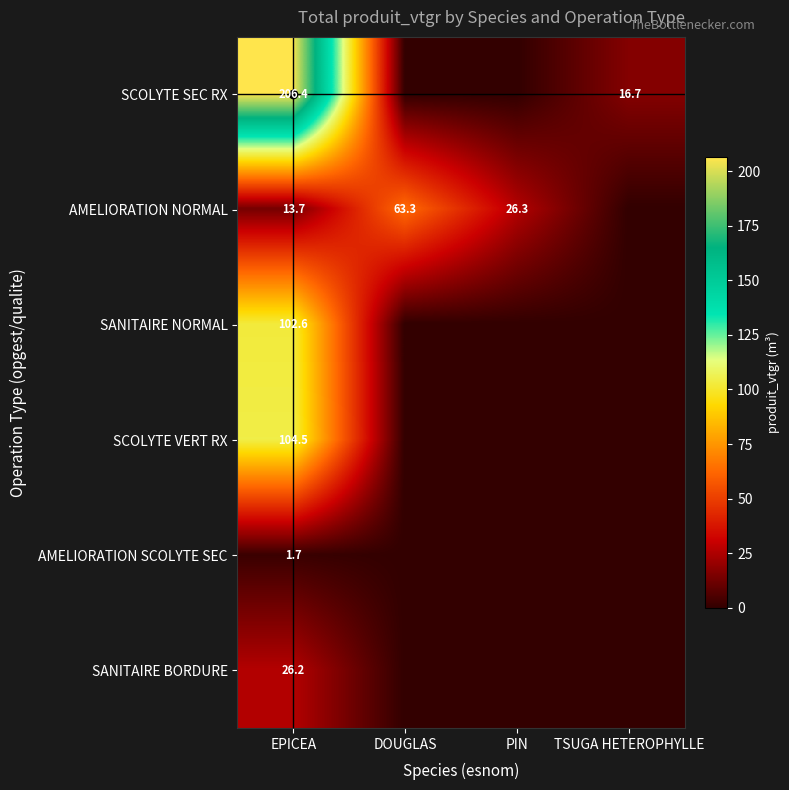

How many categories are shown in the chart?

4